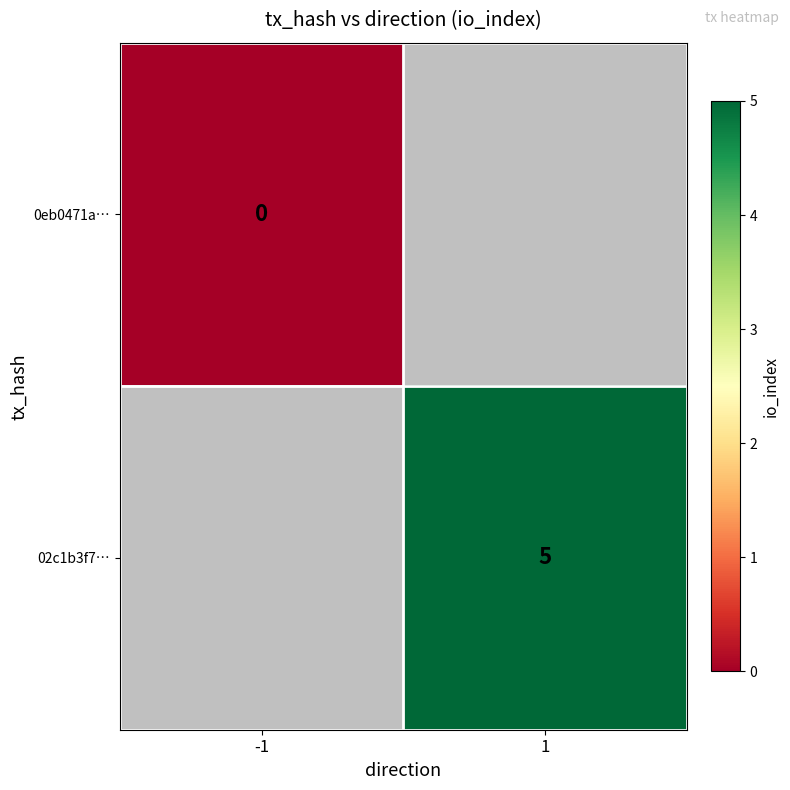

At how many categories does at least one series exceed 4?

1